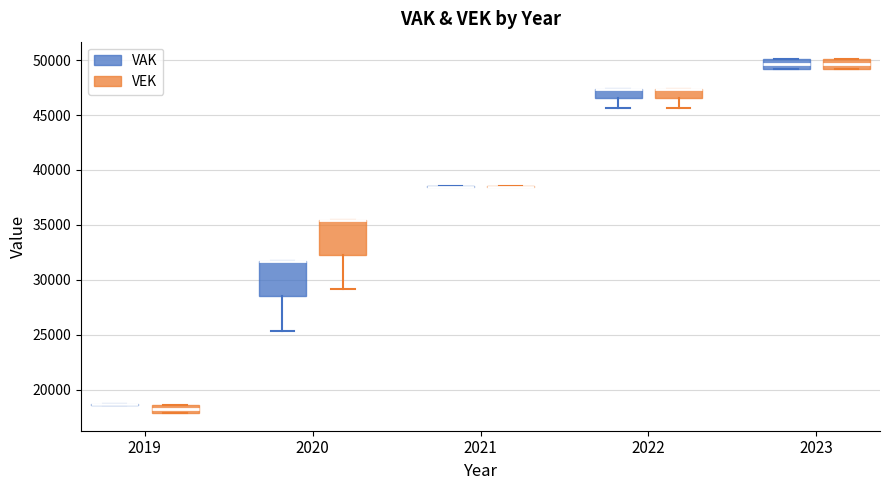

Where is the upper edge of the box for 2019 (VEK) on the y-axis? The values are not printed on the chart, so give them approximately, as read against the axis.

18500